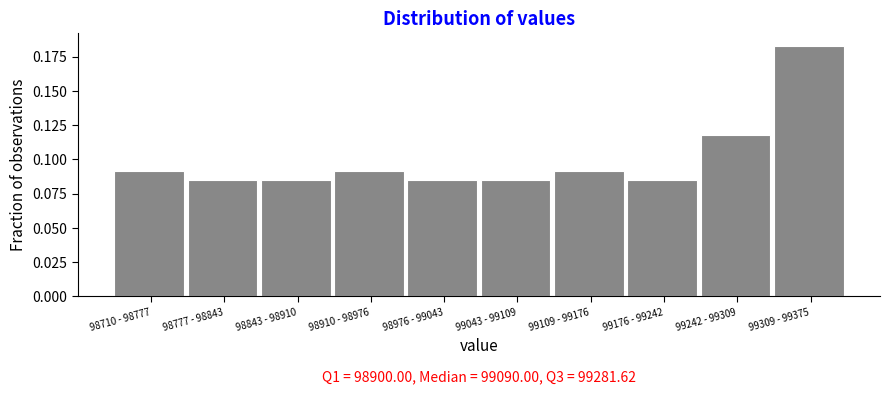

Which has a higher value, 98777 - 98843 or 98710 - 98777?

98710 - 98777